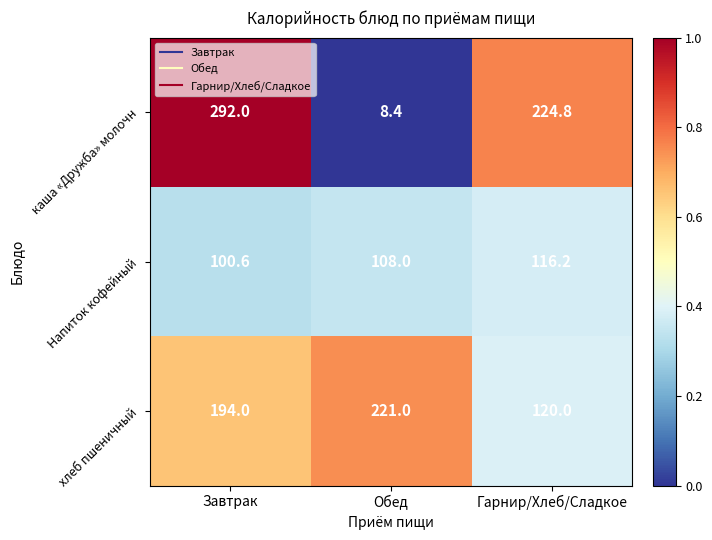

Is it true that хлеб пшеничный equals 120.0 at Гарнир/Хлеб/Сладкое?

True